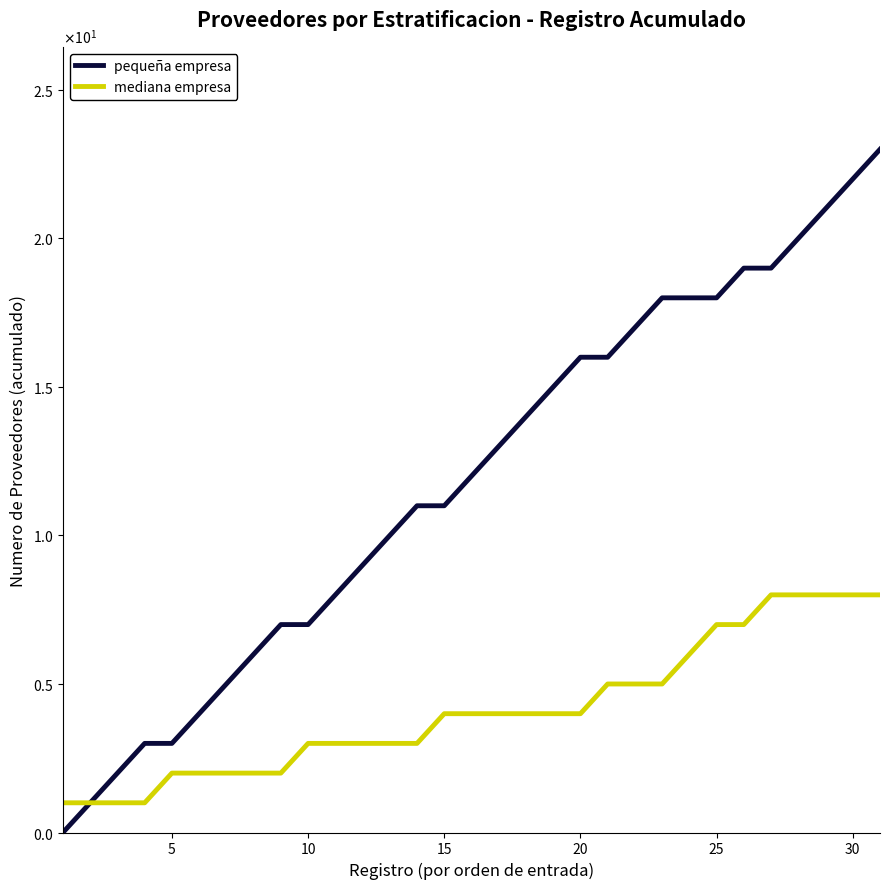

True or false: mediana empresa and pequeña empresa cross at least once.

False